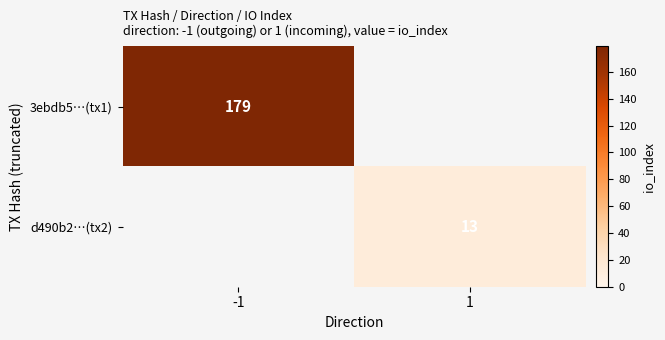

How many series are shown in this chart?

2